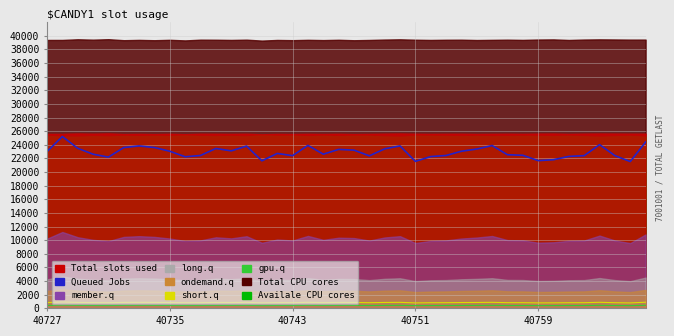

Count the number of categories in the chart.

40